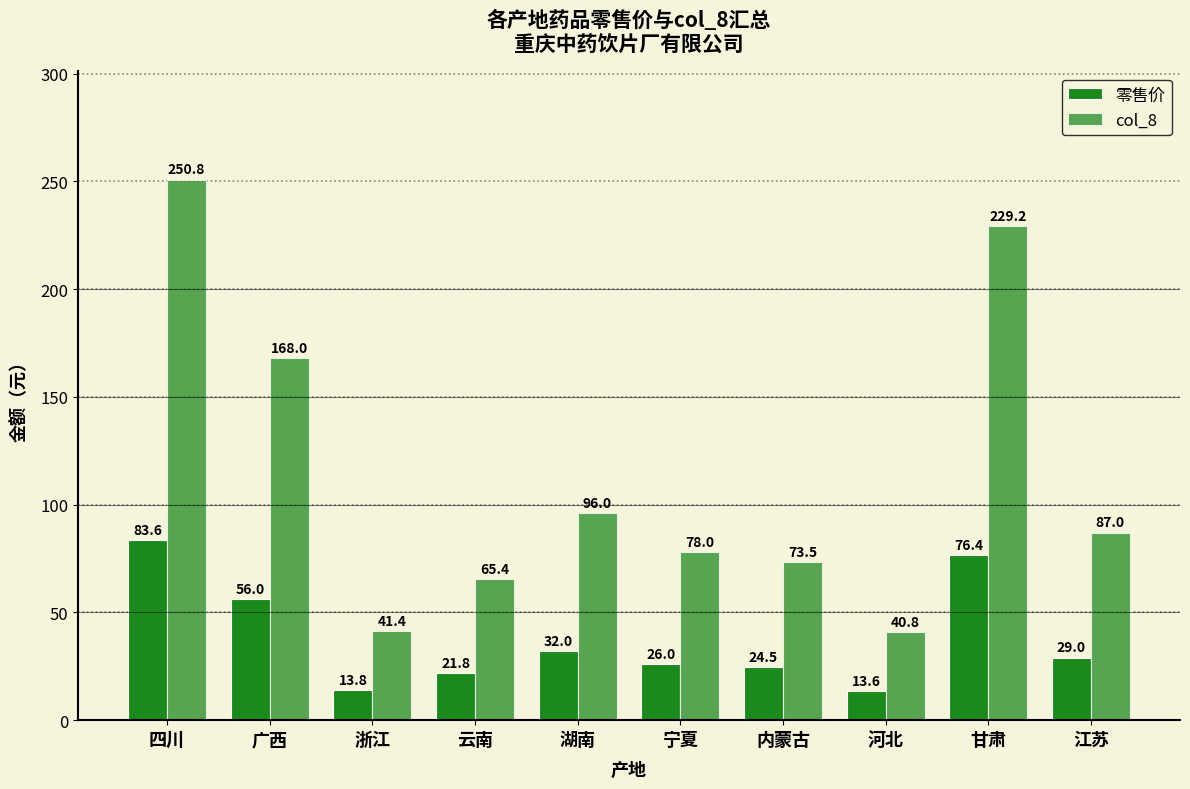

What is the difference between the maximum and minimum values in the 零售价 series?

70.0